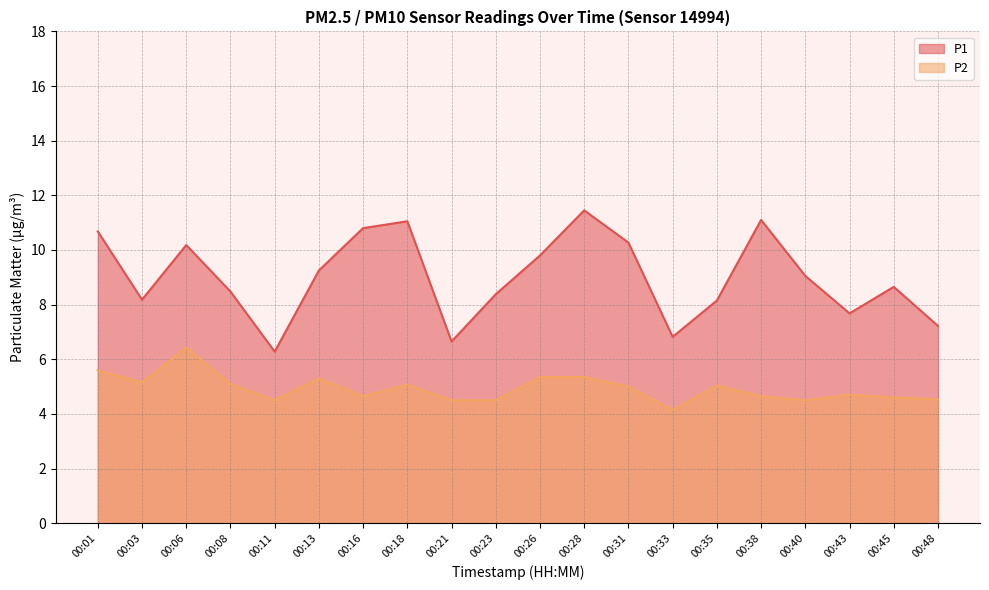

How many lines are shown in the chart?

2